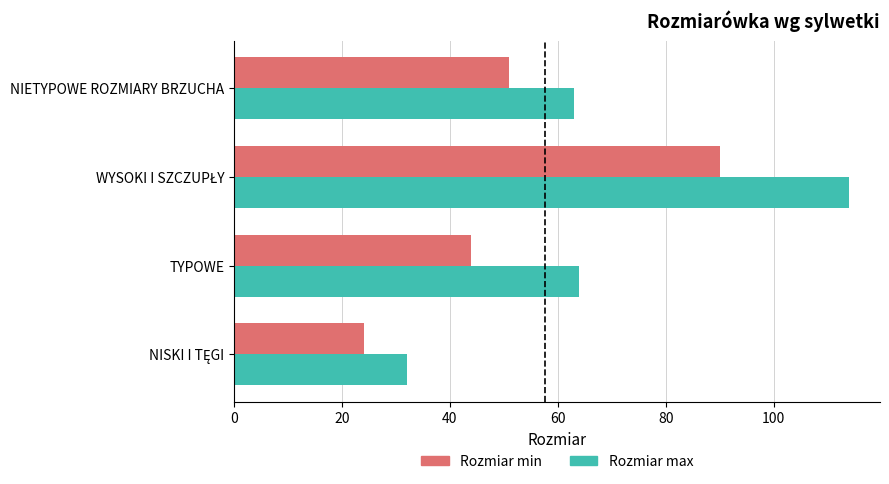

Rank the series by their maximum value, from lowest to highest.

Rozmiar min, Rozmiar max